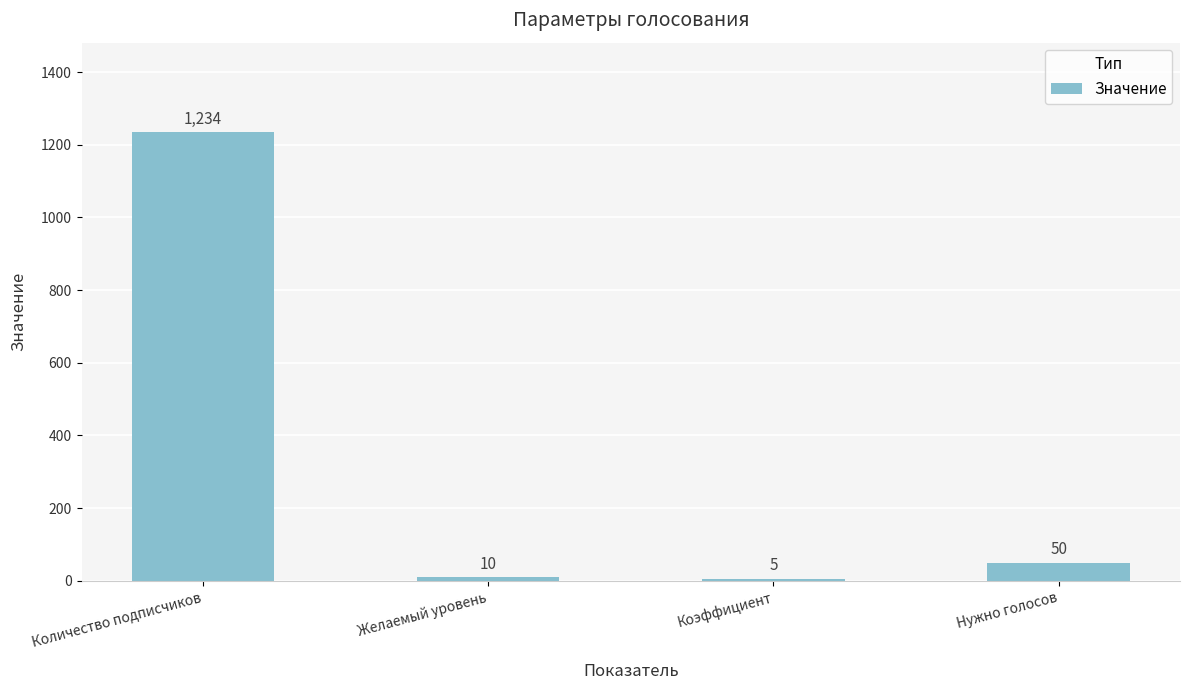

Which label corresponds to the largest value in the chart?

Количество подписчиков